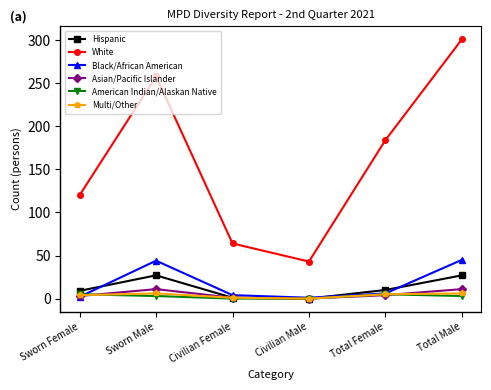

At which category is the sum across all series the highest?

Total Male